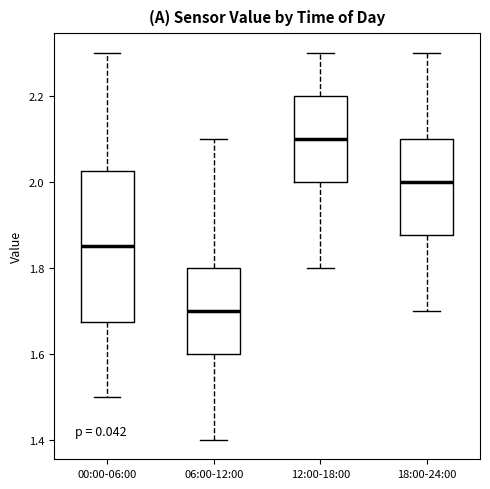

Comparing the boxes themselves (not the whiskers), which one is the tallest?

00:00-06:00